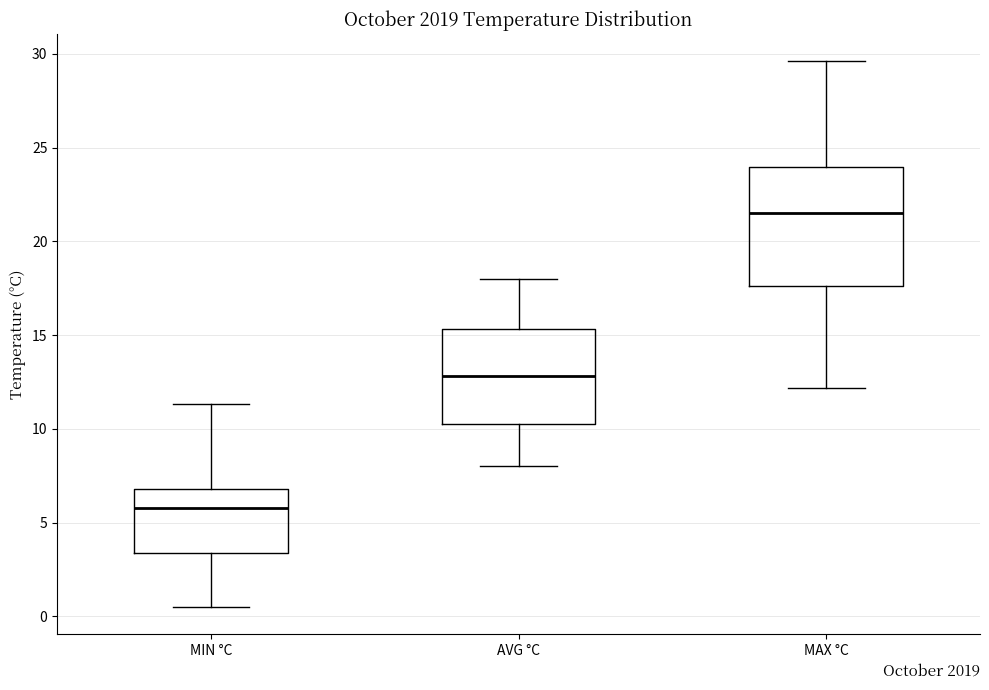

Where does the lower whisker of the box for MAX °C end on the y-axis? The values are not printed on the chart, so give them approximately, as read against the axis.

12.0